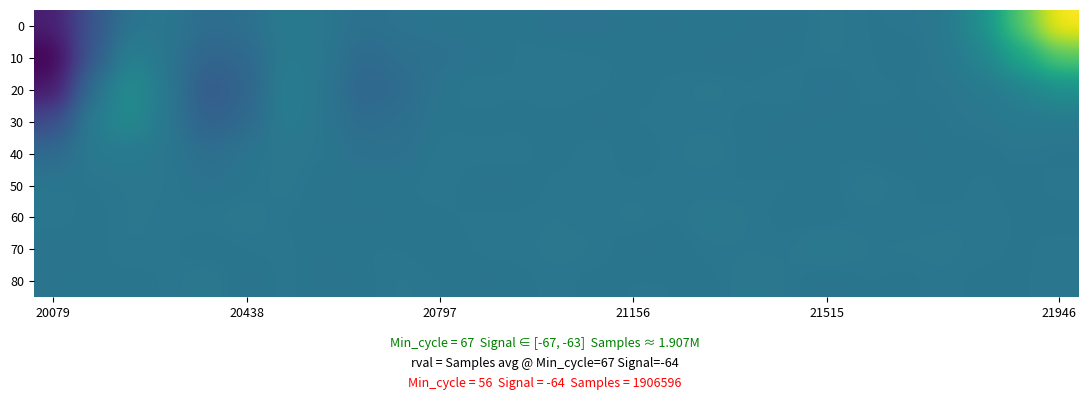

What is the greatest value displayed?

1905346.9